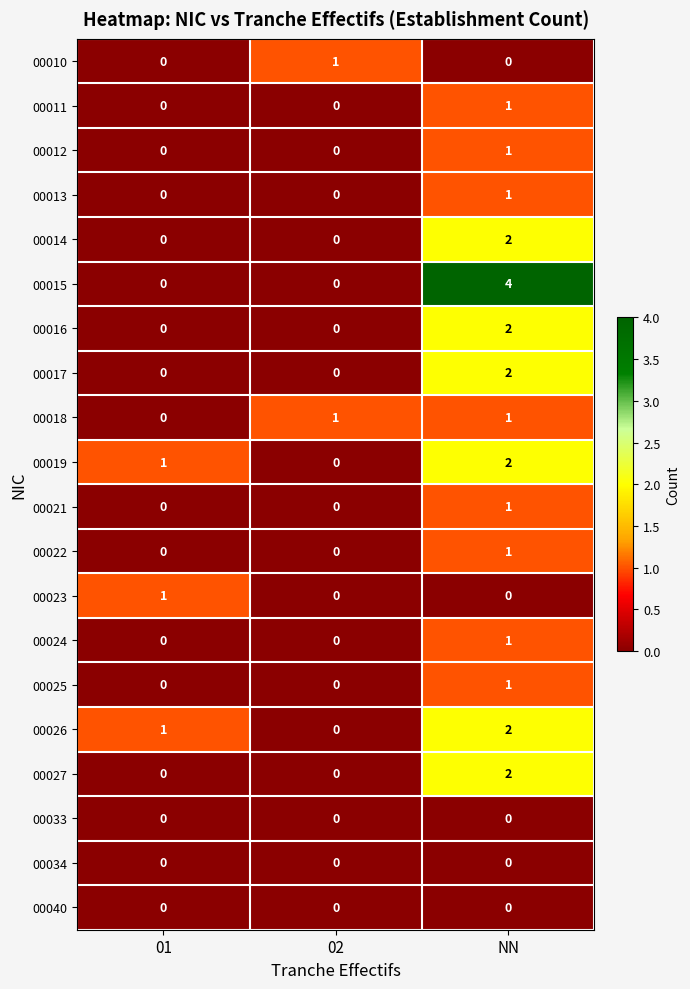

Which series has the largest range (max minus min)?

00015